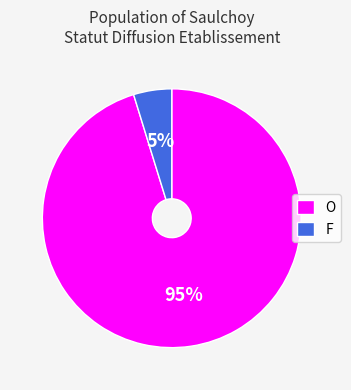

Between F and O, which is larger?

O